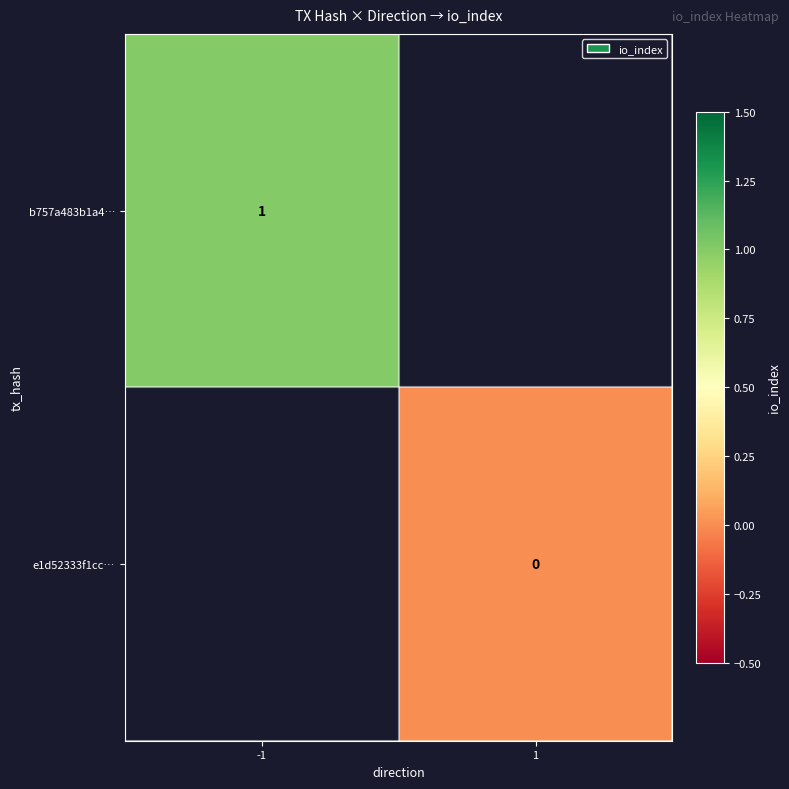

How many categories are shown in the chart?

2